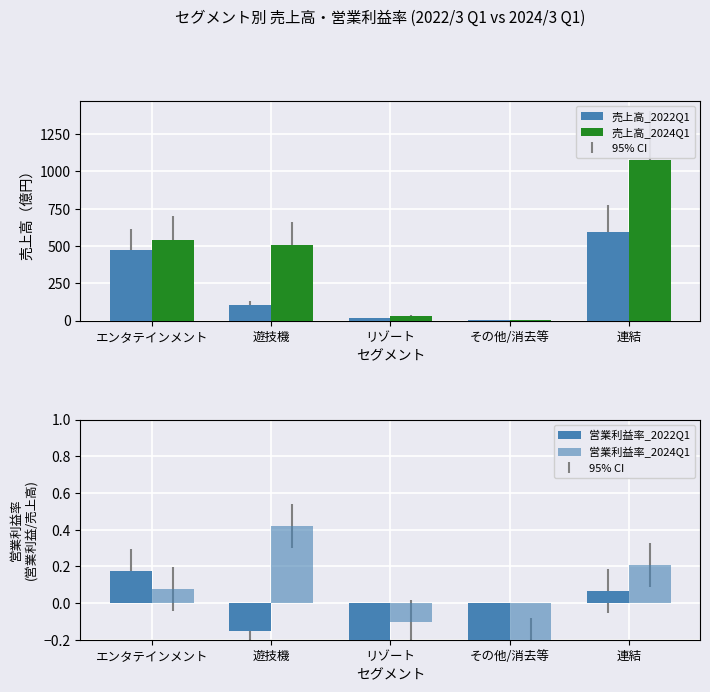

At which label does 営業利益率_2024Q1 first exceed 0?

エンタテインメント